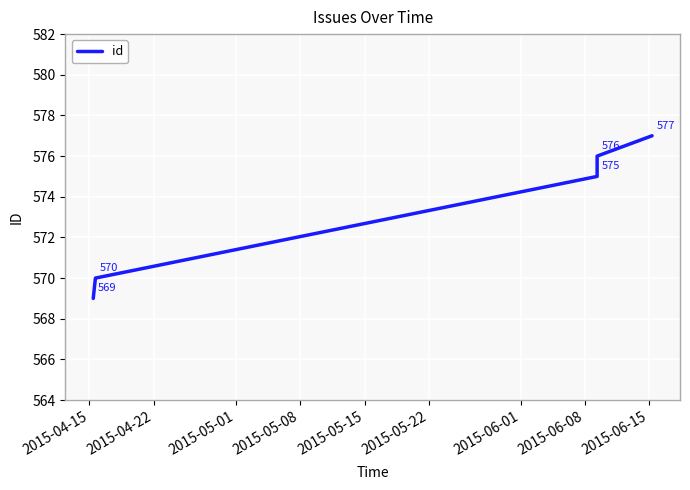

What is the difference between the second highest and minimum values?

7